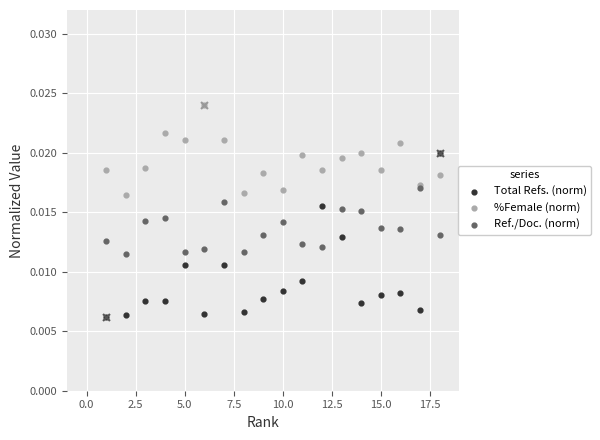

Which series has the largest total across all categories?

%Female (norm)